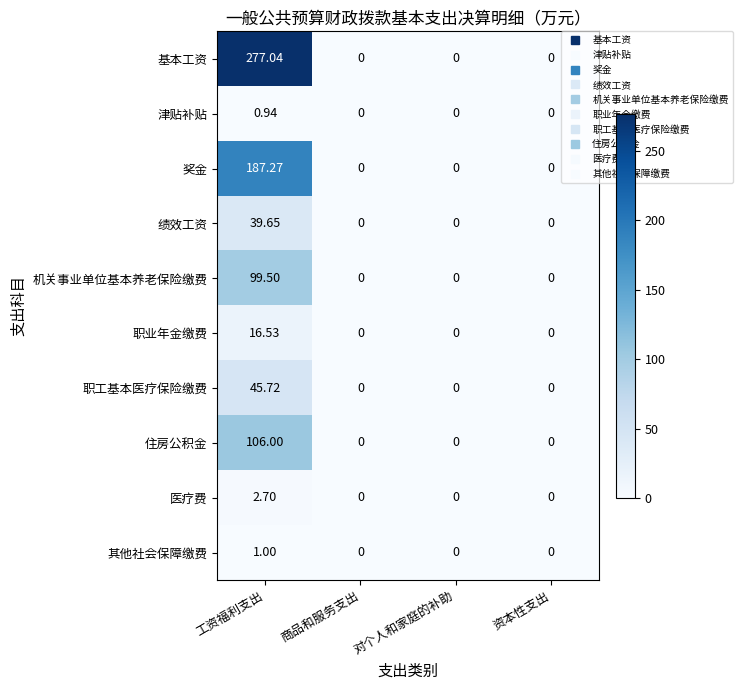

At which category is the sum across all series the highest?

工资福利支出